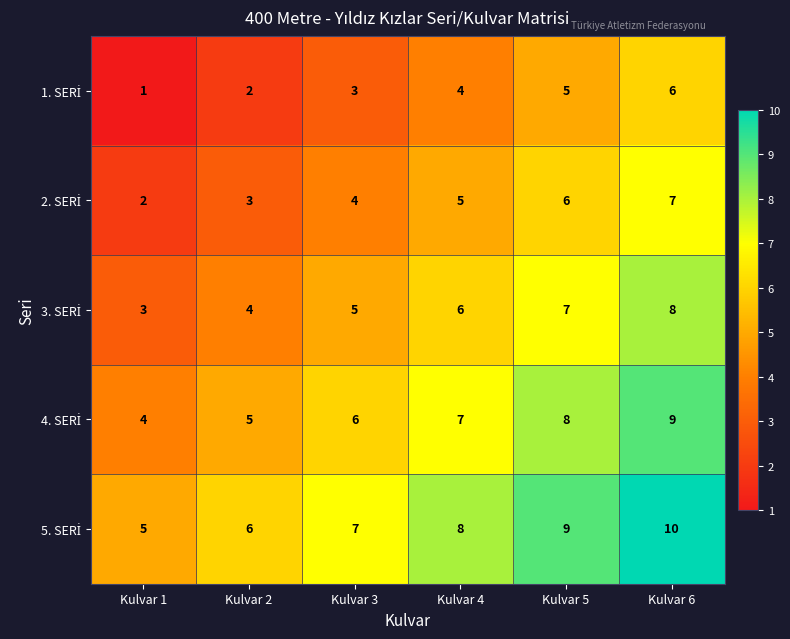

What is the difference between the highest and lowest values at Kulvar 1?

4